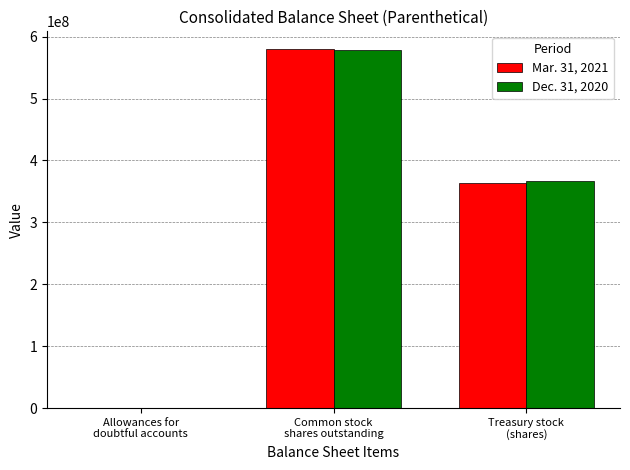

What is the difference between the Mar. 31, 2021 values at Allowances for
doubtful accounts and Treasury stock
(shares)?

364357823